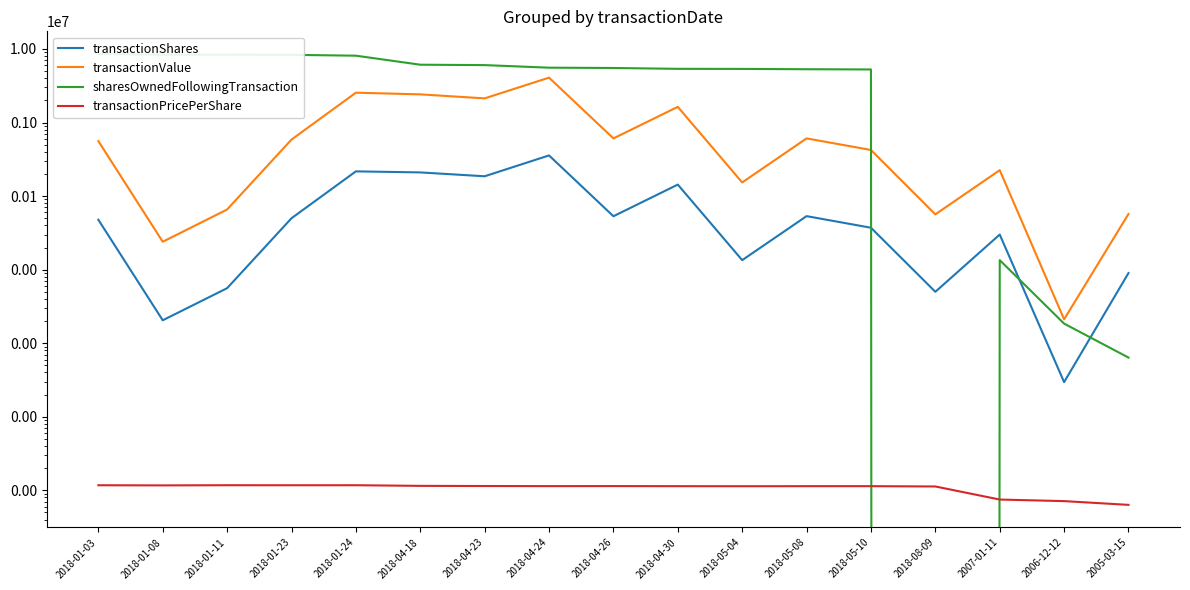

How many data points does each series have?

17